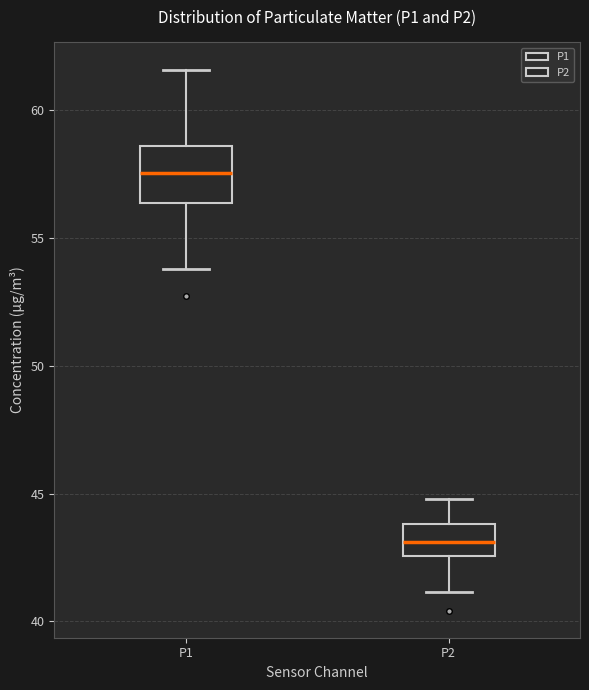

Comparing the boxes themselves (not the whiskers), which one is the tallest?

P1